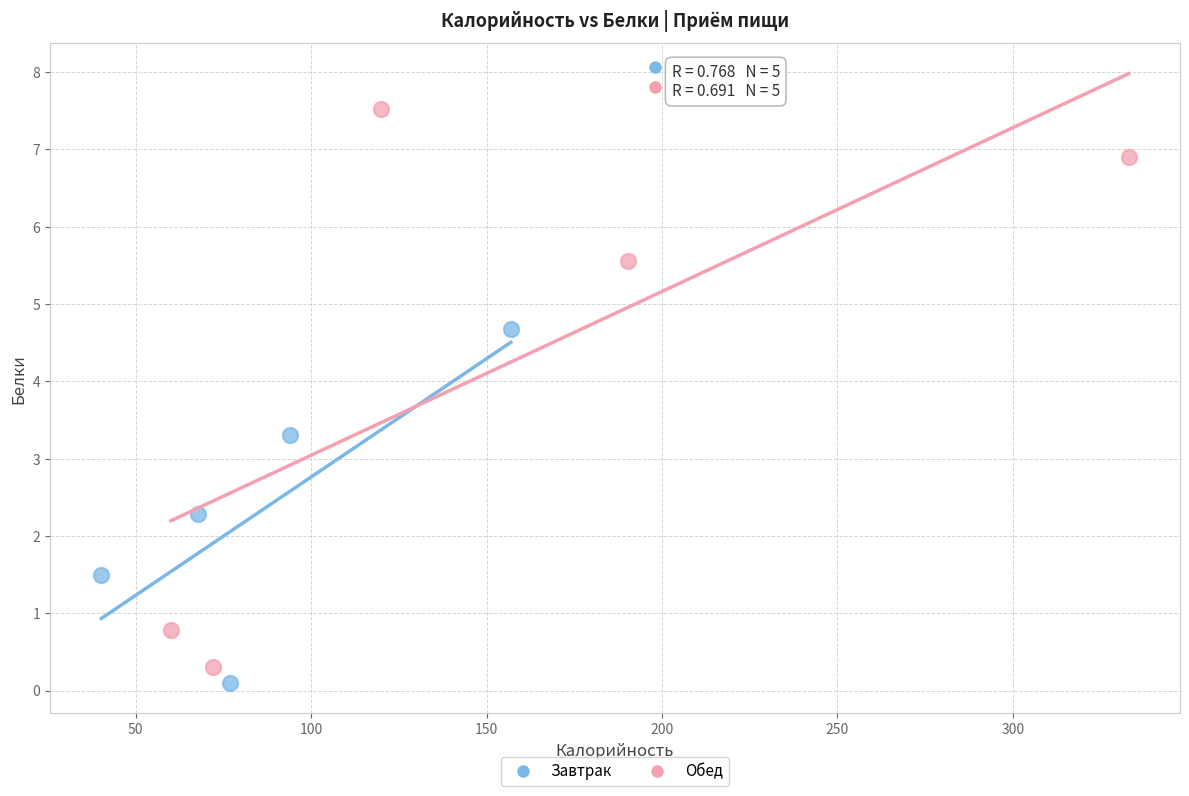

Which series contains the highest Y value?

Обед